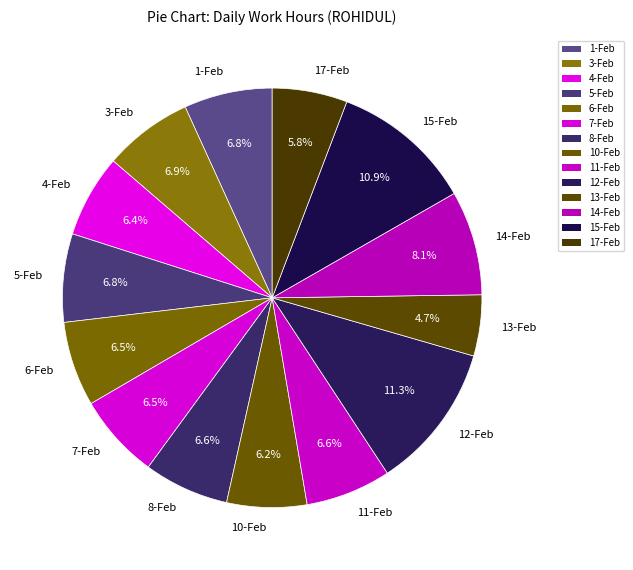

Approximately how many times larger is the value at 11-Feb compared to 5-Feb?

1.0